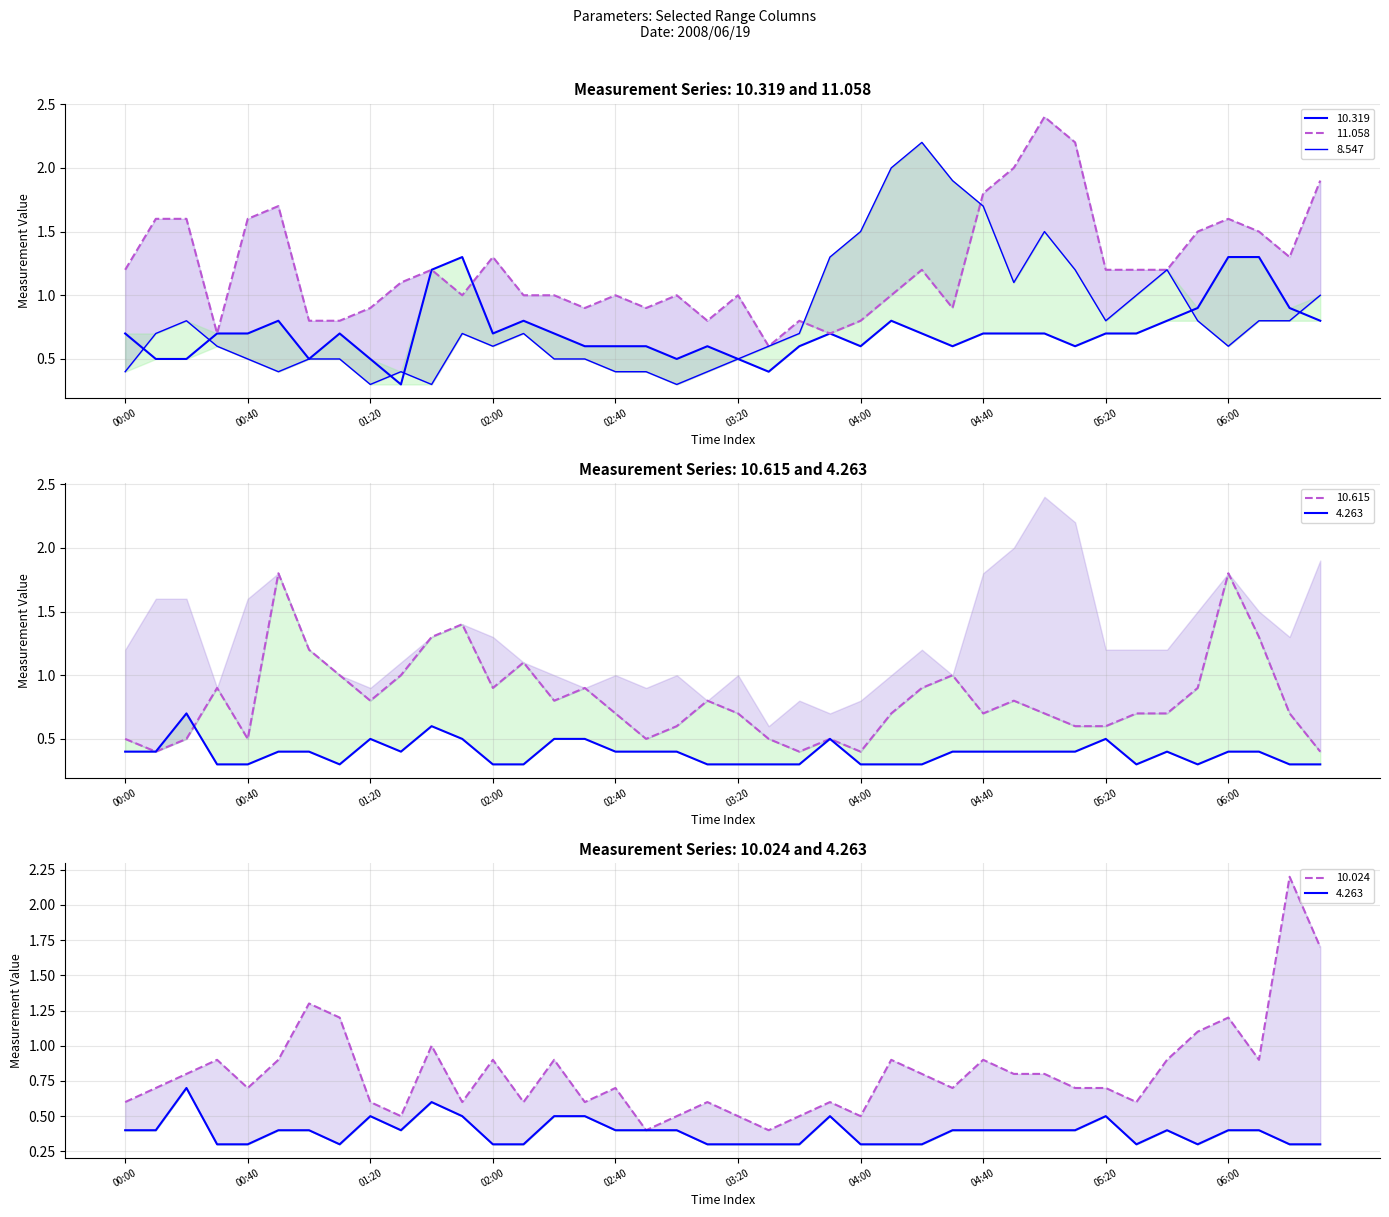

Is the value of 10.319 at 2008/06/19 01:00 greater than the value of 4.263 at 2008/06/19 00:40?

Yes